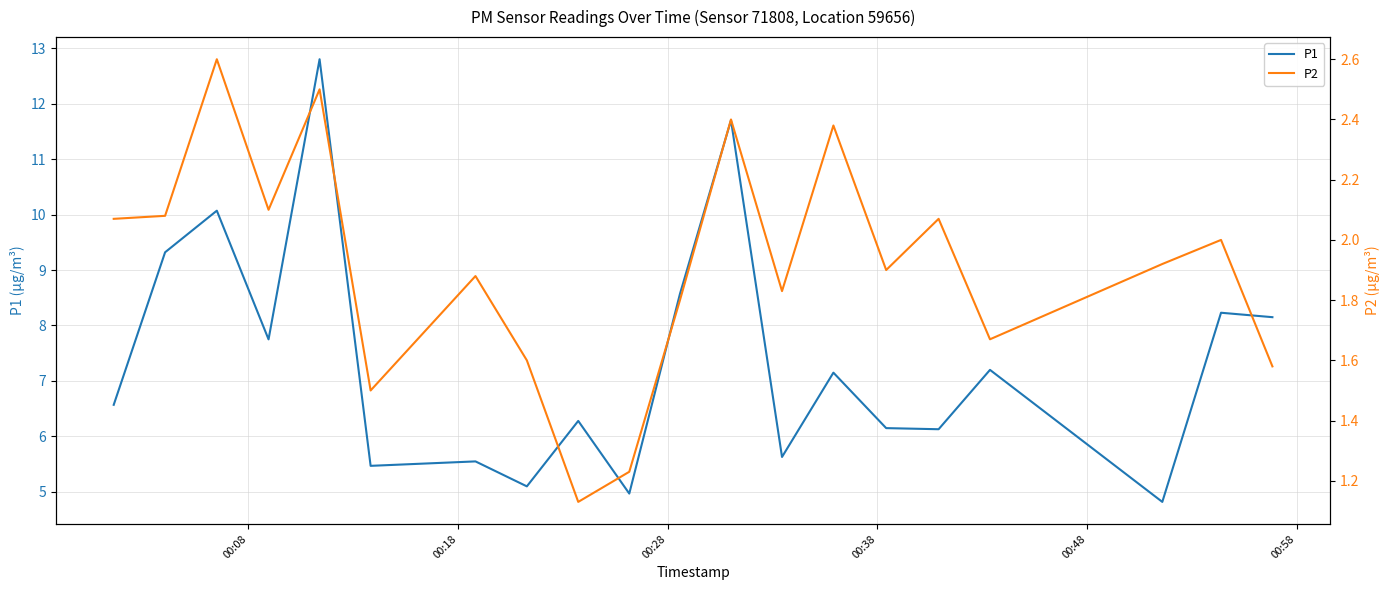

What is the maximum value for P1?

12.8